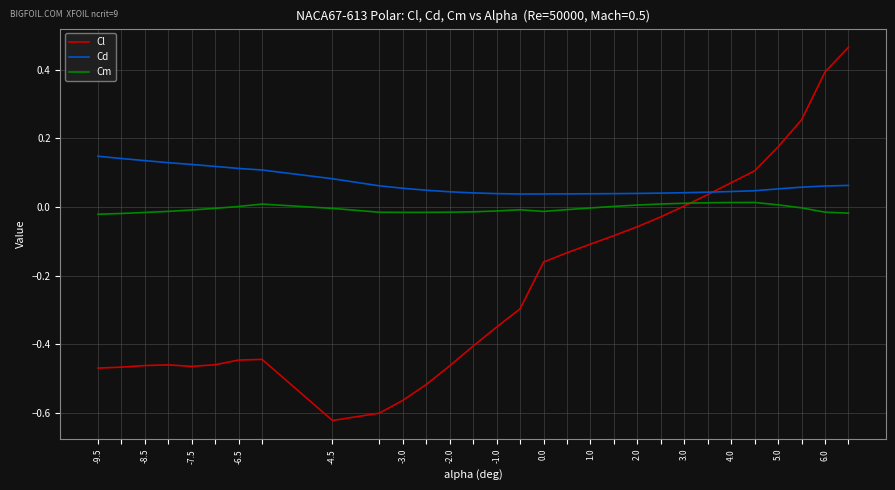

List the series in order of their peak value, highest first.

Cl, Cd, Cm